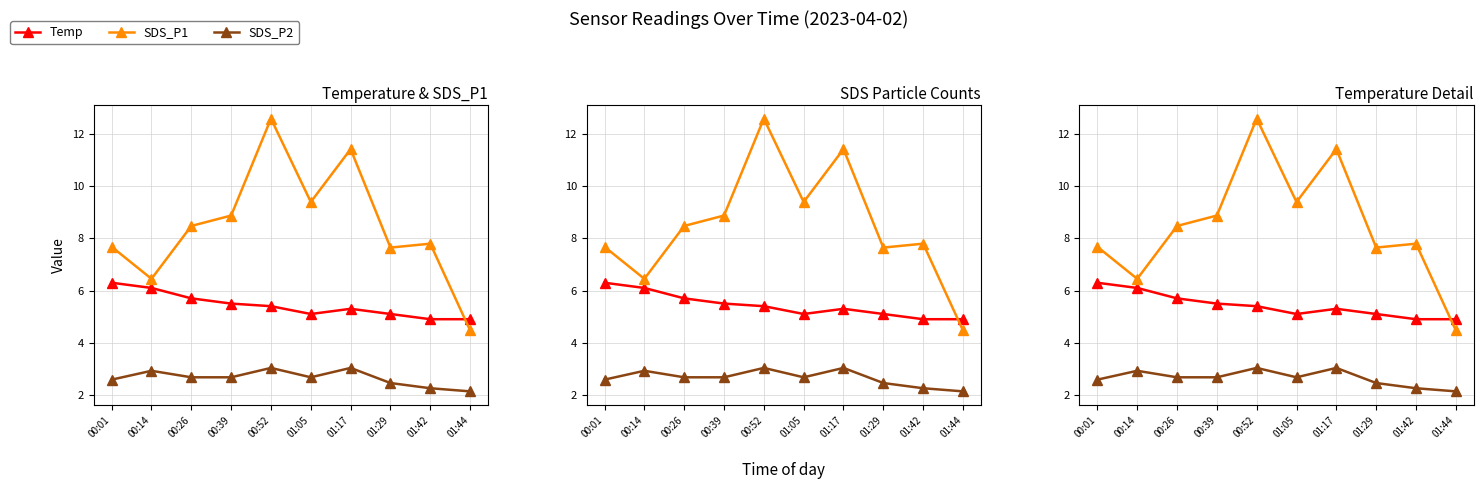

What is the difference between the highest and lowest values at 00:39?

6.2